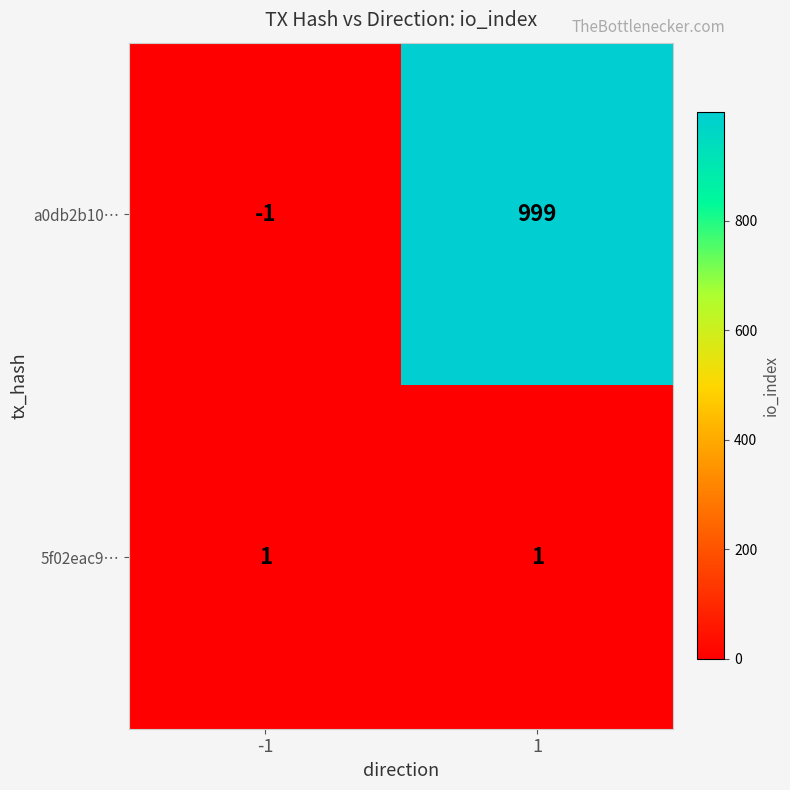

What is the sum of all a0db2b10… values?

998